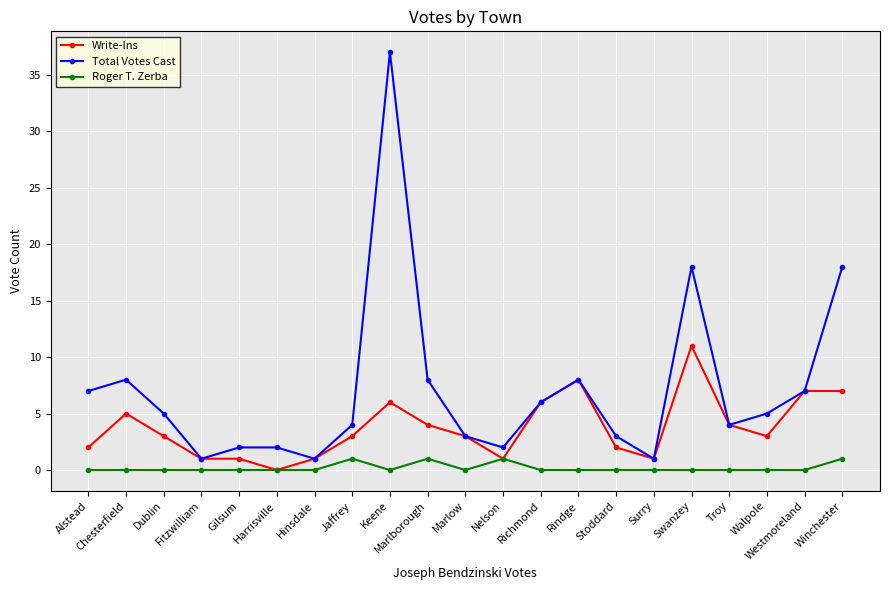

Does the chart have visible grid lines?

Yes